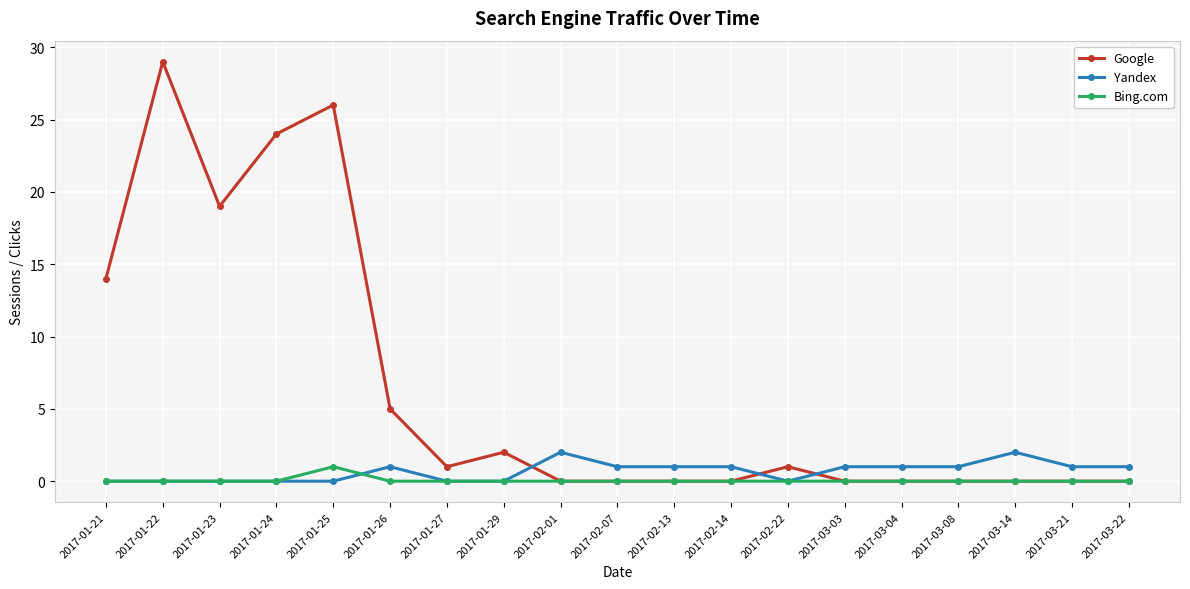

Count the number of categories in the chart.

19